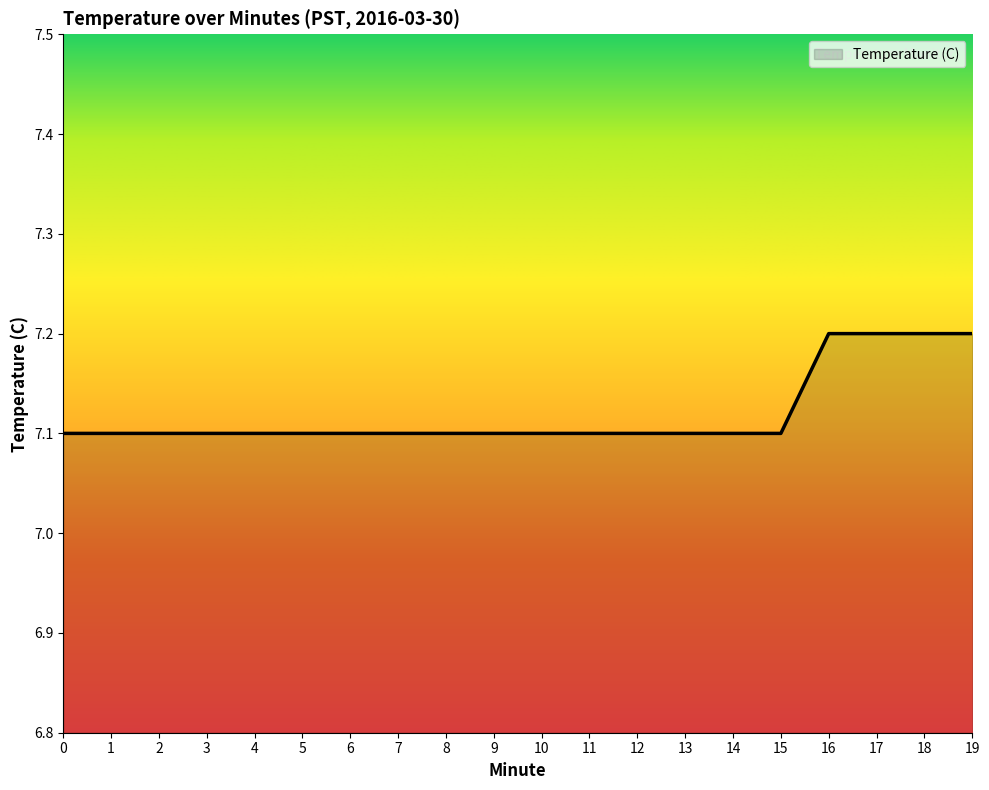

What is the difference between the maximum and second lowest values?

0.1